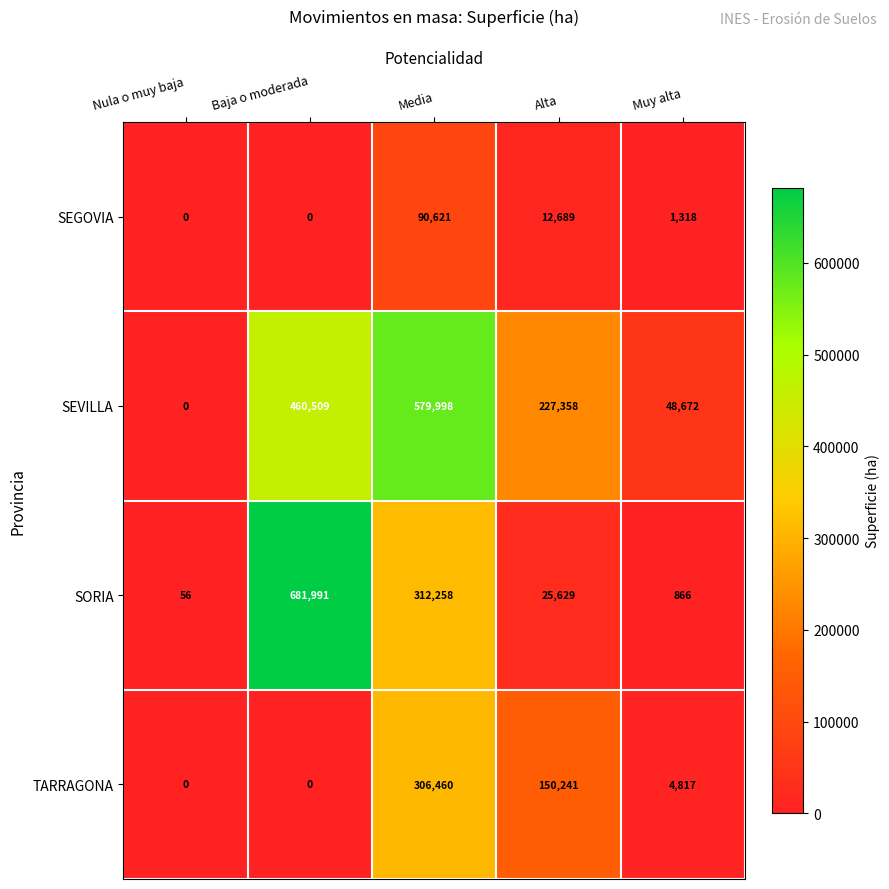

Which series has the largest range (max minus min)?

SORIA